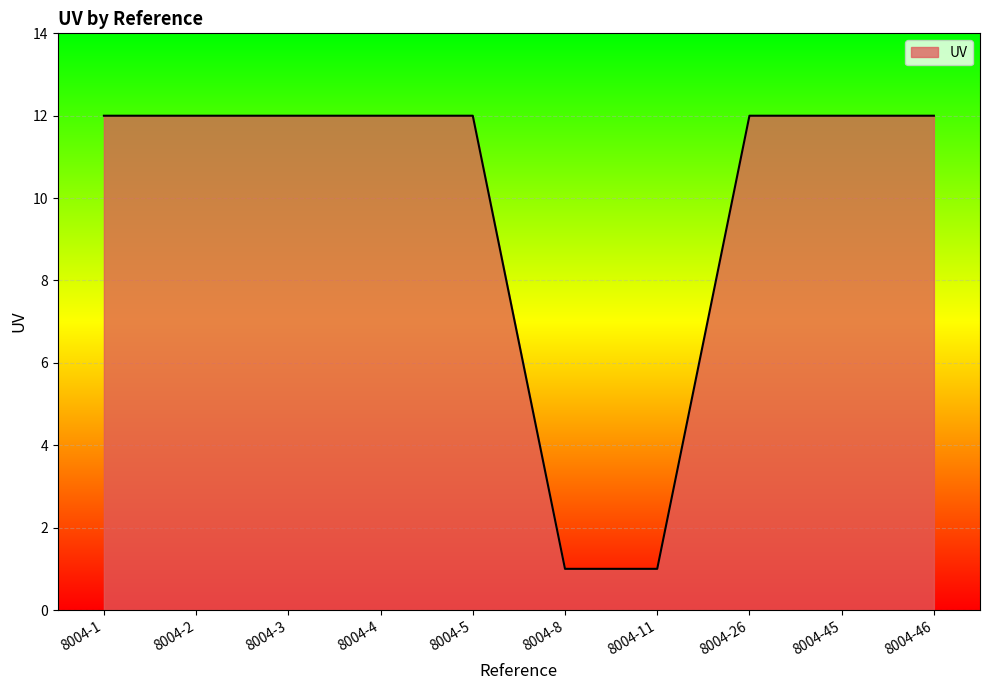

Is it true that the value at 8004-1 is 16?

False